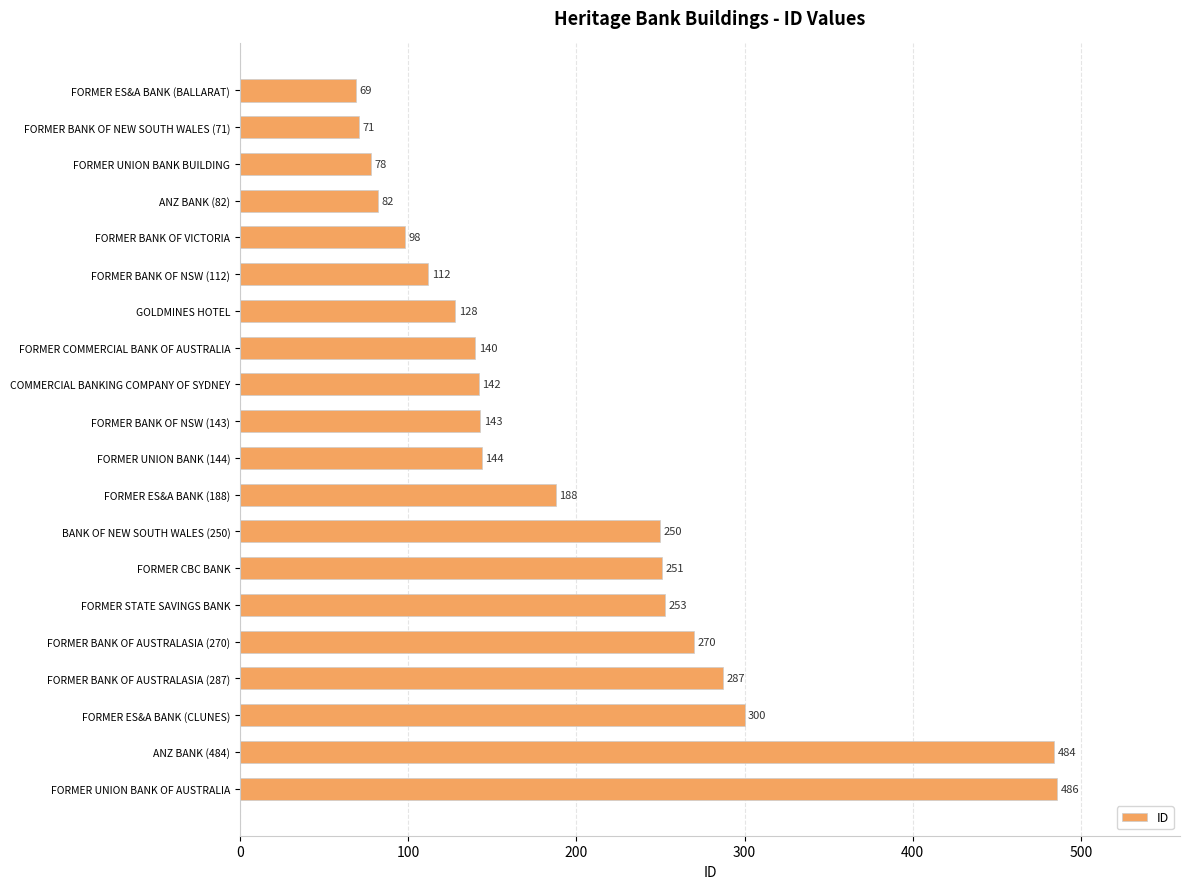

Which label corresponds to the largest value in the chart?

FORMER UNION BANK OF AUSTRALIA